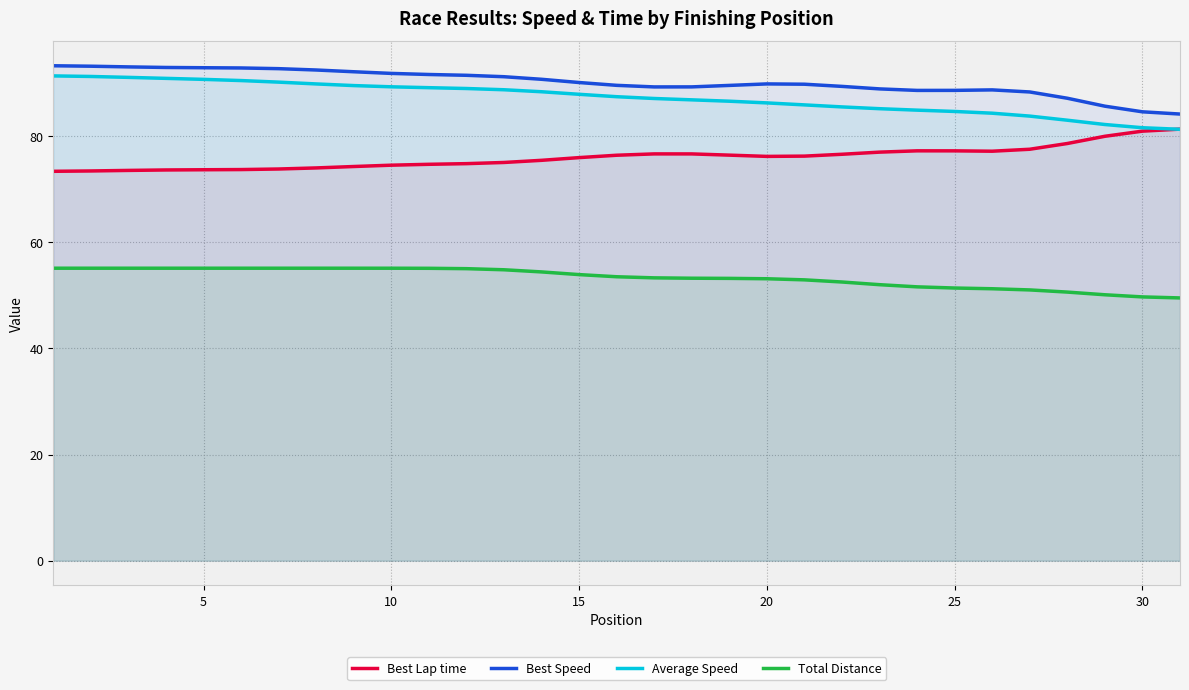

True or false: Best Lap time and Best Speed cross at least once.

False